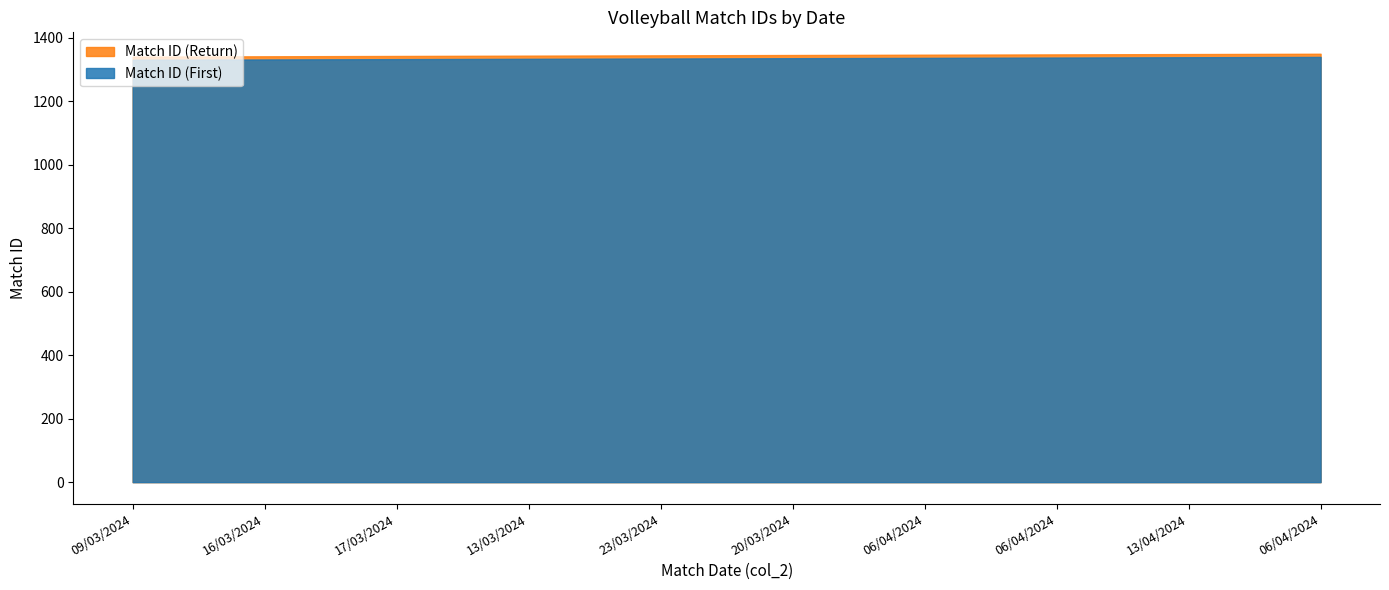

Reading left to right, extract all data points from this chart.

Match ID (Return): 1340	1341	1342	1343	1344	1345	1346	1347	1348	1349
Match ID (First): 1330	1331	1332	1333	1334	1335	1336	1337	1338	1339